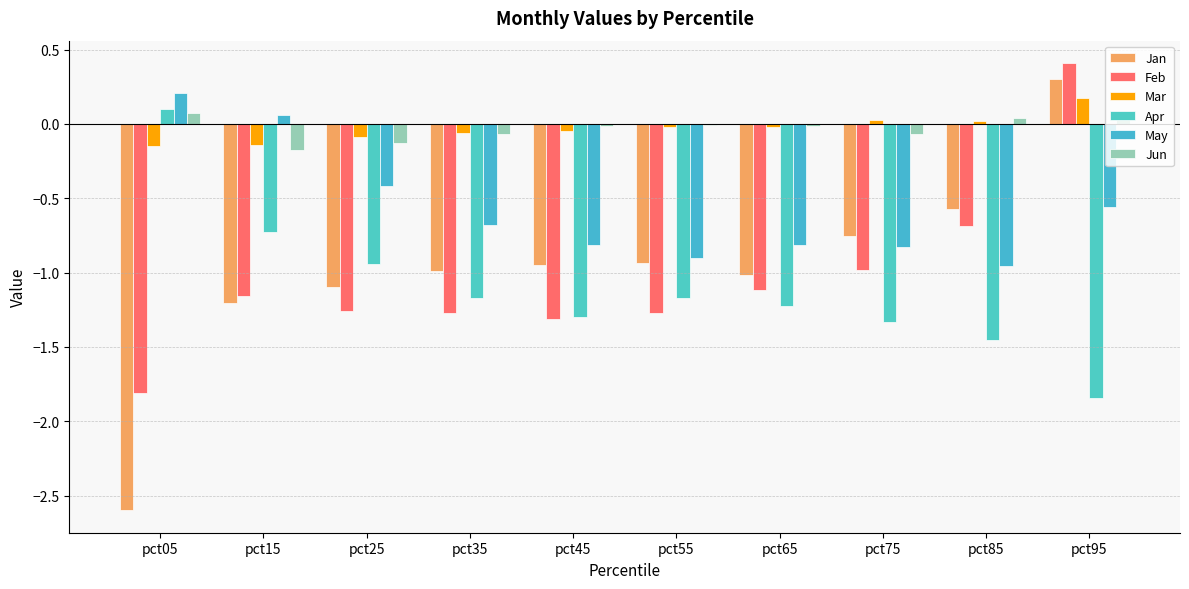

How many values in Jan are above zero?

1